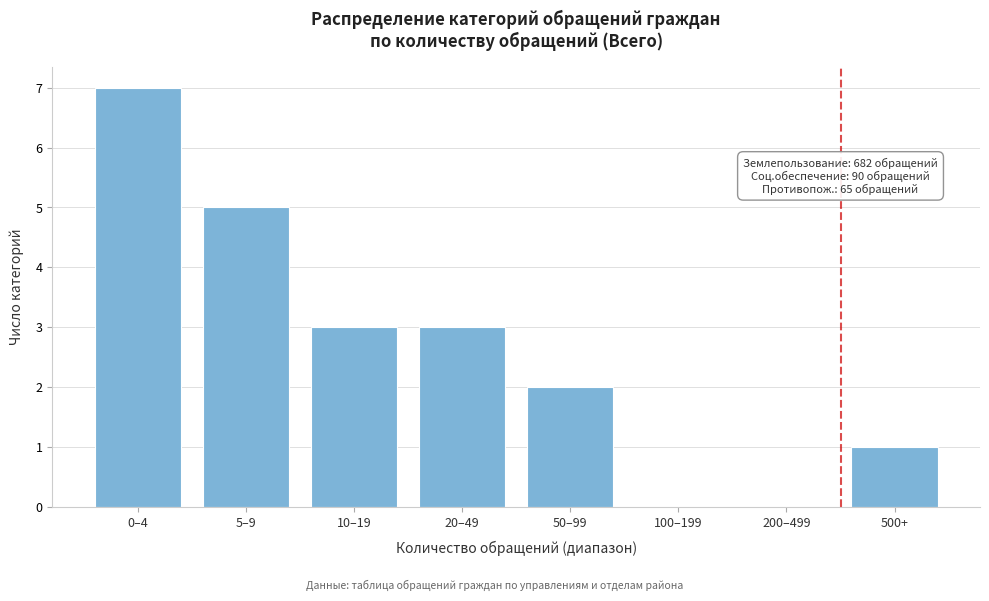

Reading right to left, transcribe all the data shown in this chart.

500+=1	200–499=0	100–199=0	50–99=2	20–49=3	10–19=3	5–9=5	0–4=7